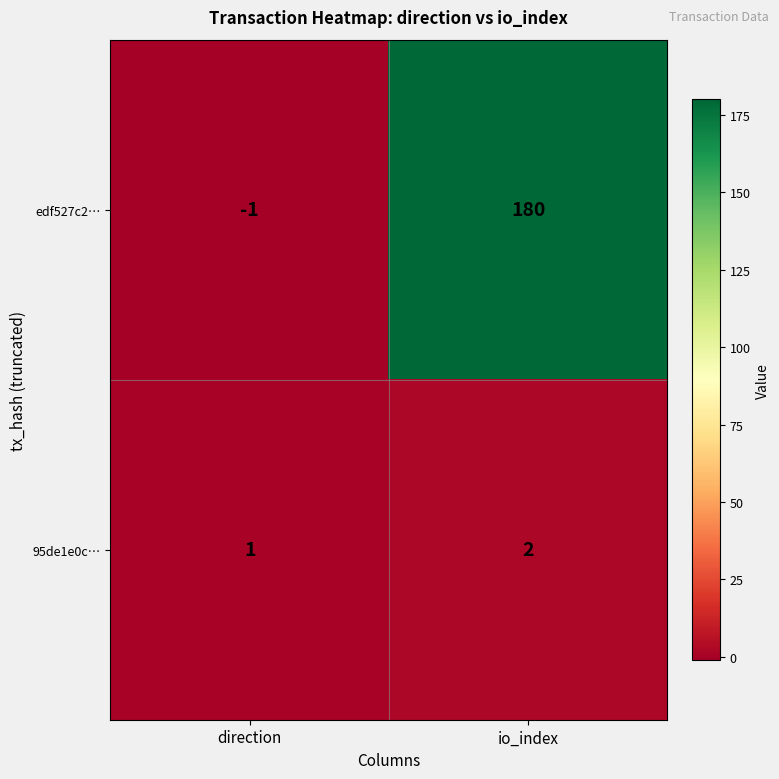

Which series has the widest spread of values?

edf527c2…